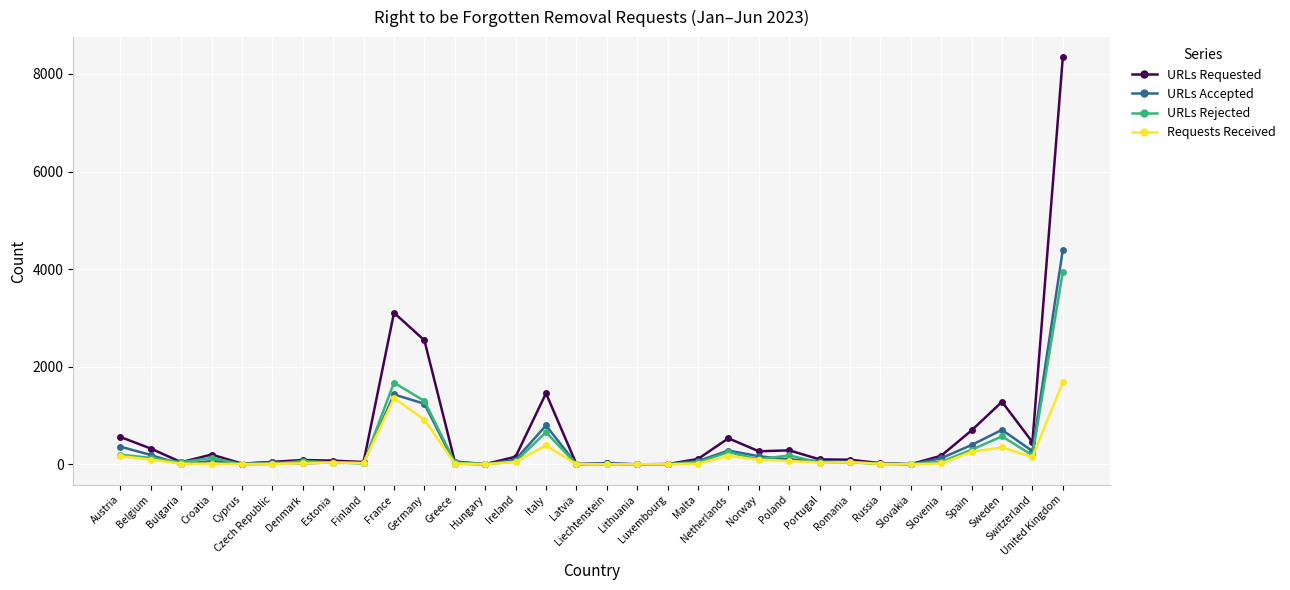

The URLs Accepted series shows 2724 at United Kingdom. True or false?

False